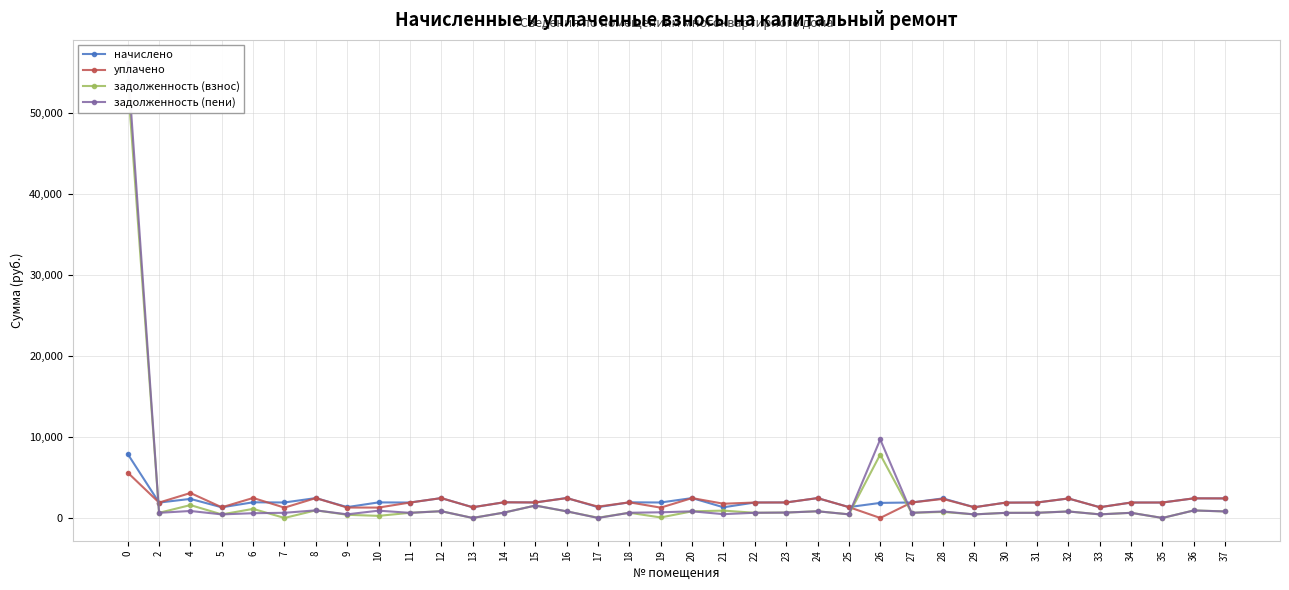

Is the value of задолженность (взнос) at 29 greater than the value of уплачено at 20?

No